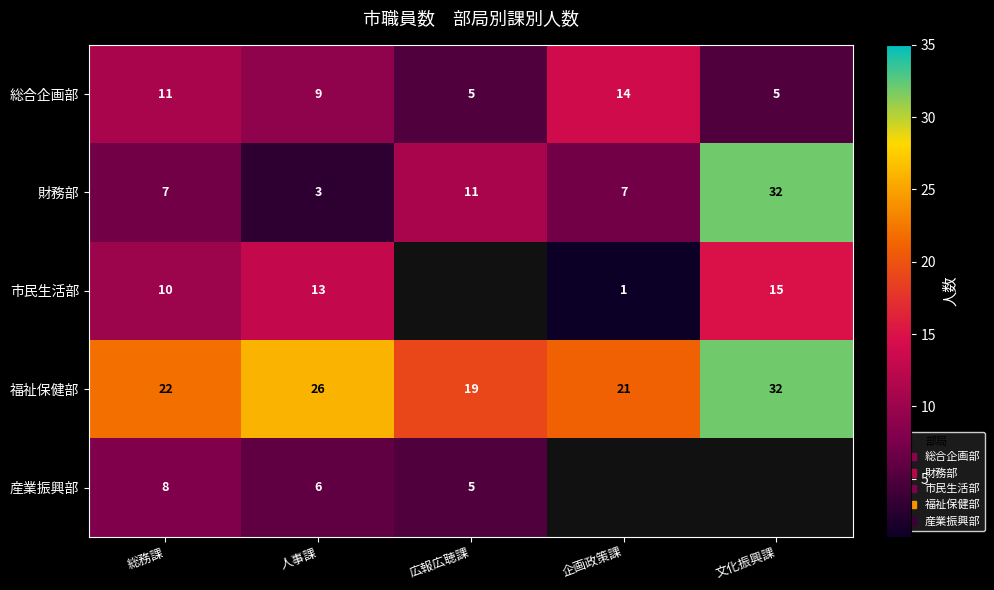

List the labels in order of 福祉保健部 value, smallest first.

広報広聴課, 企画政策課, 総務課, 人事課, 文化振興課